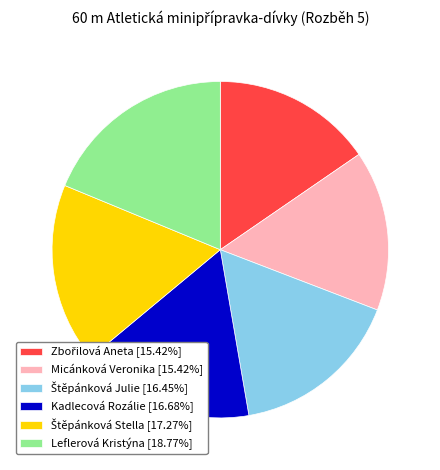

Between Kadlecová Rozálie and Micánková Veronika, which is larger?

Kadlecová Rozálie